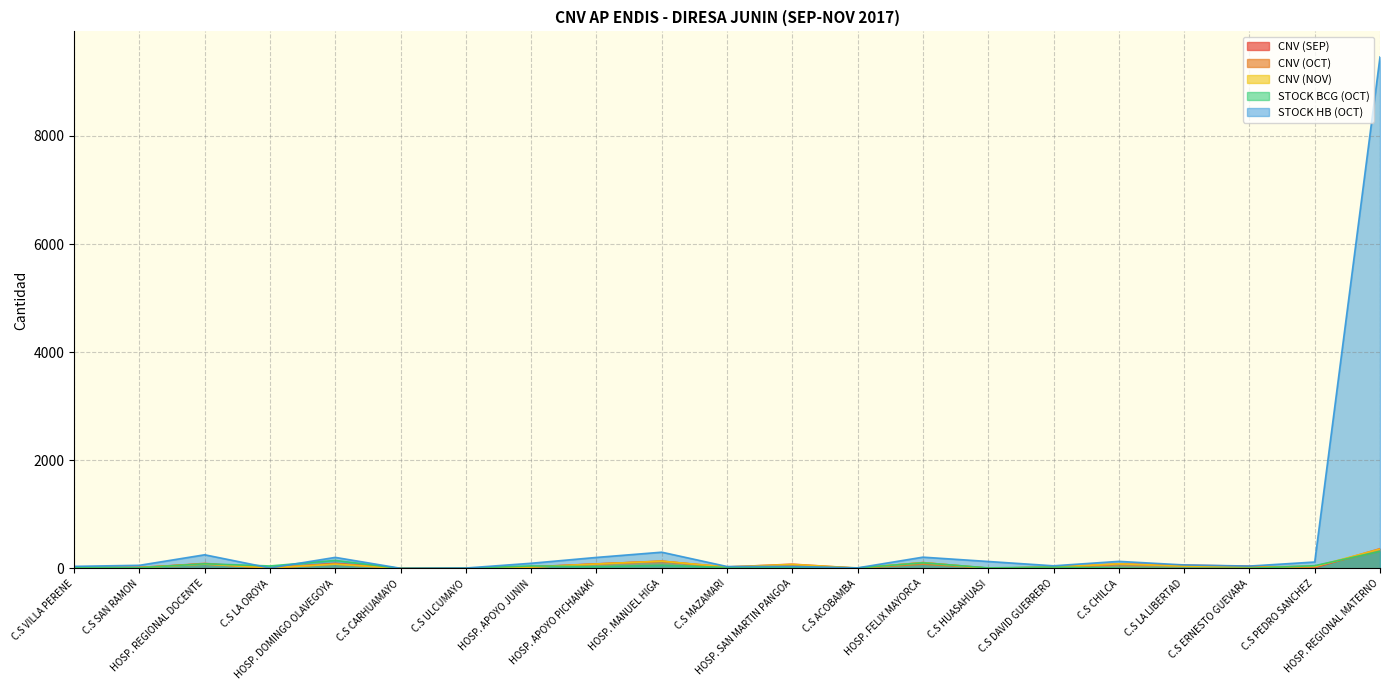

How many lines are shown in the chart?

5